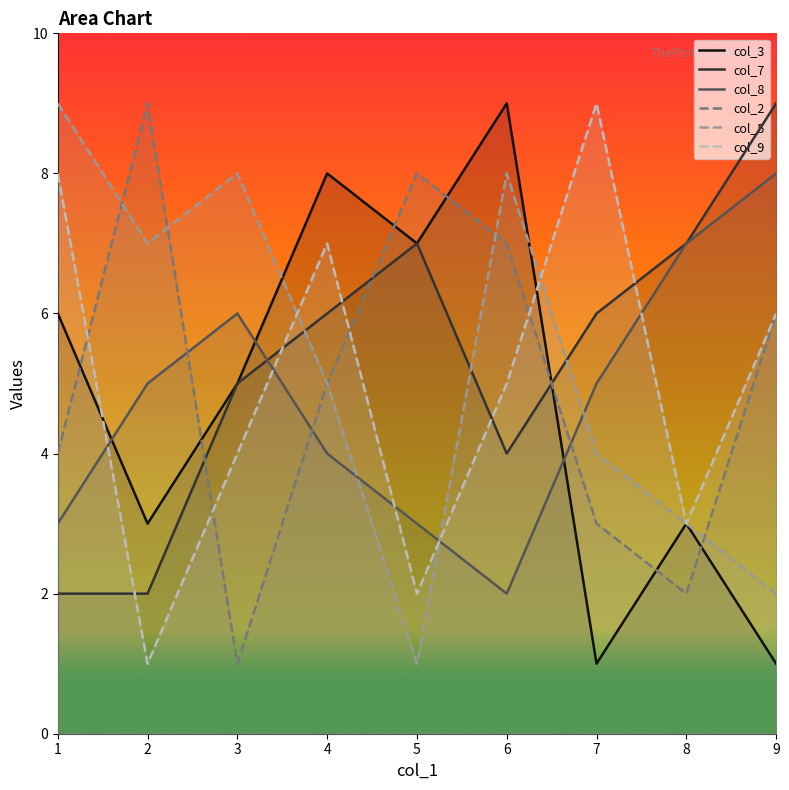

What is the difference between the maximum and minimum values in the col_3 series?

8